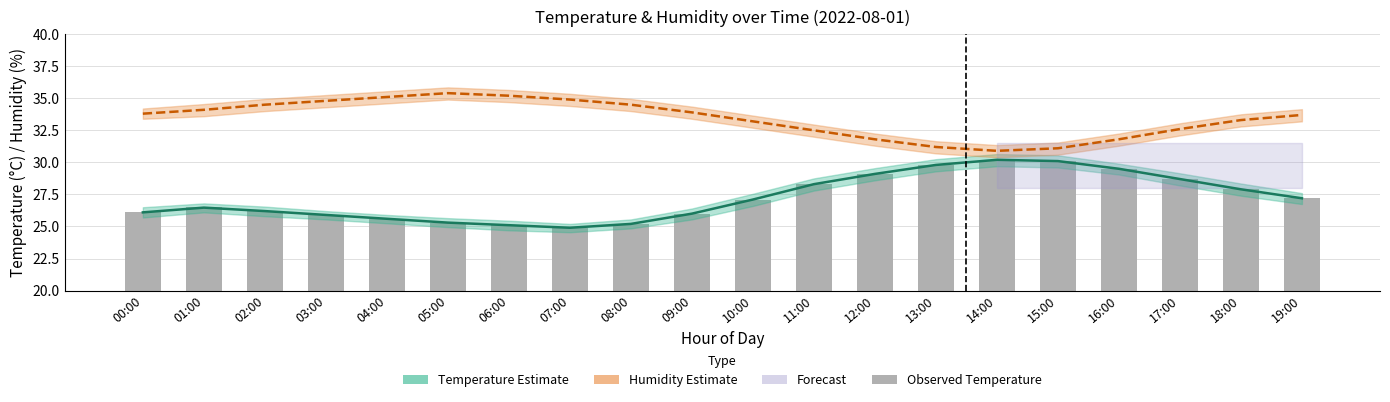

Reading right to left, list all the values displayed in this chart.

Temperature Estimate: 27.2	27.9	28.7	29.5	30.1	30.2	29.8	29.1	28.3	27.1	26.0	25.2	24.9	25.1	25.3	25.6	25.9	26.2	26.5	26.1
Humidity Estimate: 33.7	33.3	32.6	31.8	31.1	30.9	31.2	31.8	32.5	33.2	33.9	34.5	34.9	35.2	35.4	35.1	34.8	34.5	34.1	33.8
Observed Temperature: 27.2	27.9	28.7	29.5	30.1	30.2	29.8	29.1	28.3	27.1	26.0	25.2	24.9	25.1	25.3	25.6	25.9	26.2	26.5	26.1